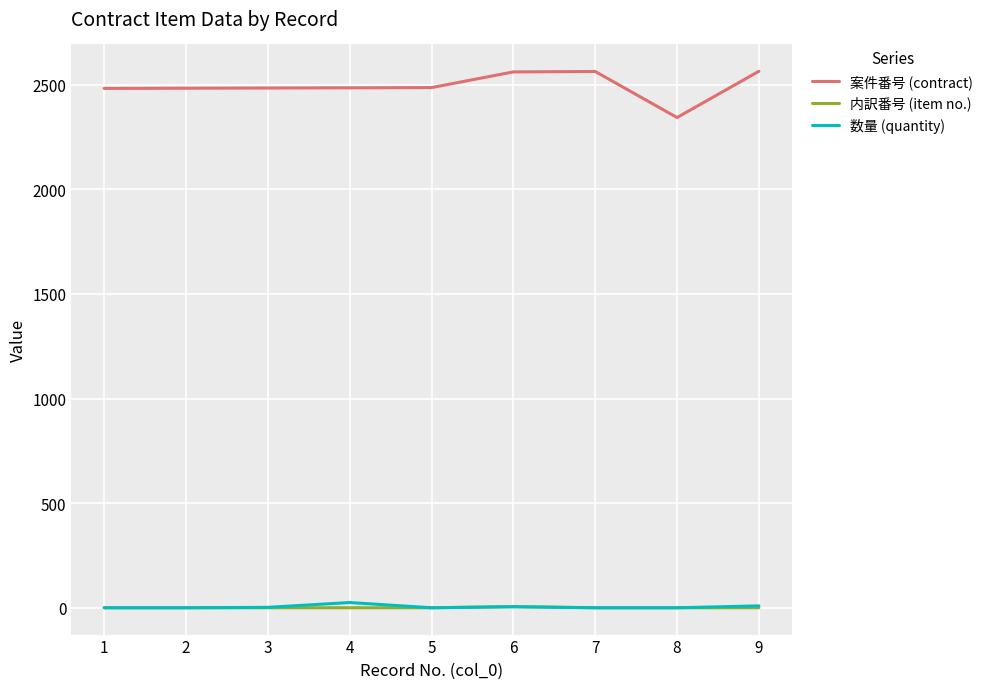

True or false: 内訳番号 (item no.) and 案件番号 (contract) intersect in this chart.

False